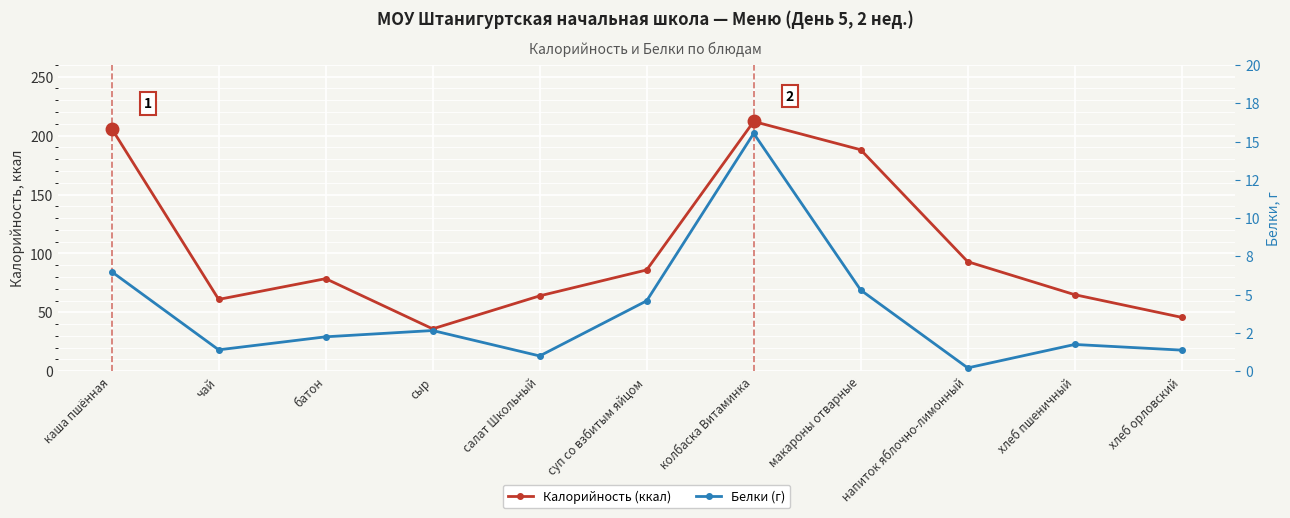

What is the label of the 1st point from the left?

каша пшённая